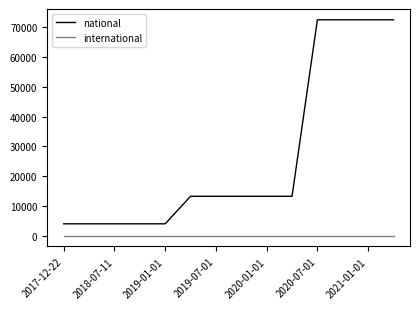

True or false: international and national intersect in this chart.

False